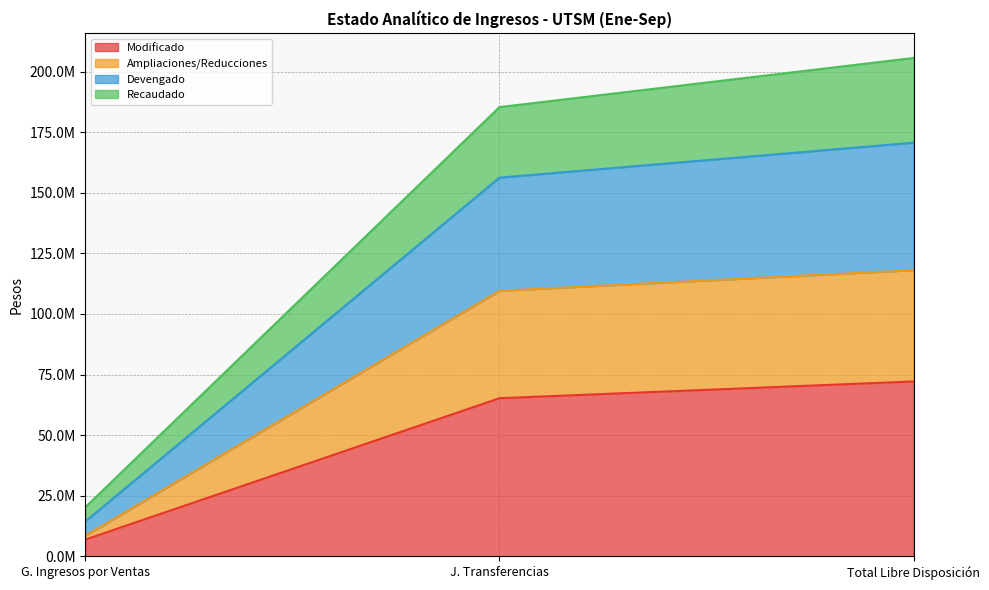

At how many categories does at least one series exceed 146053174?

2